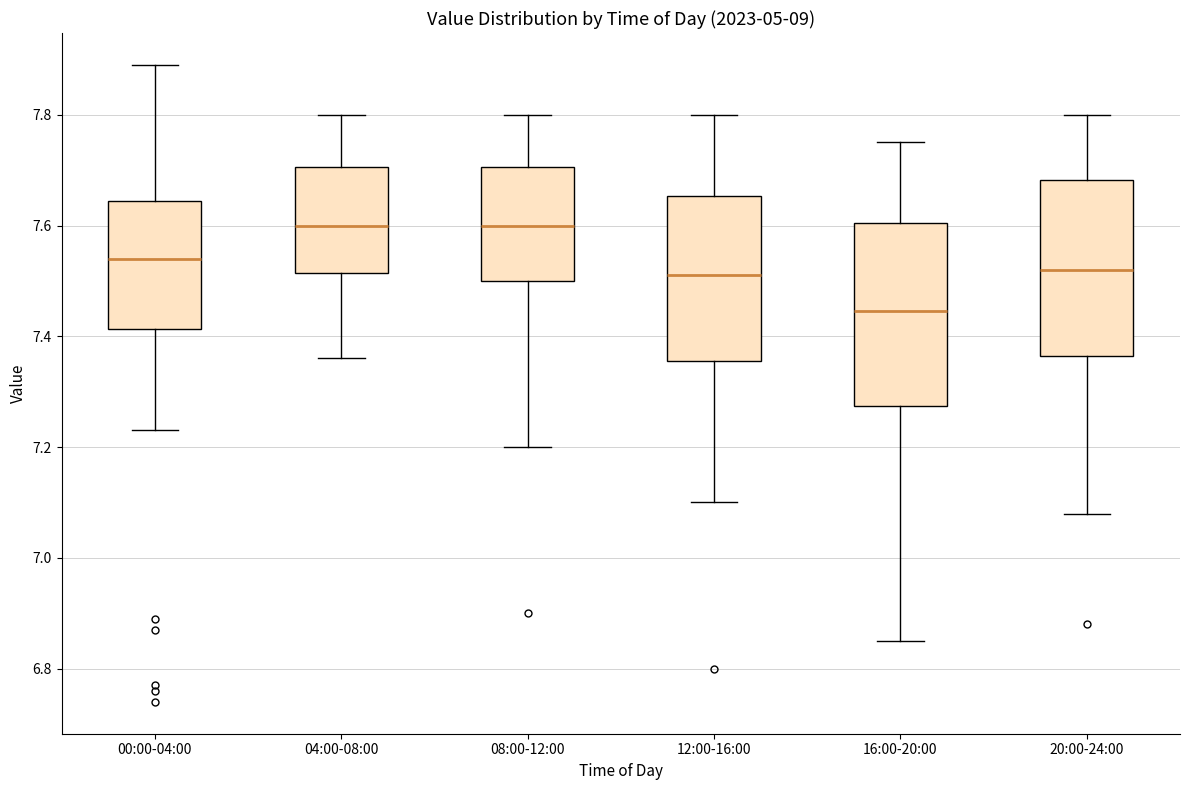

Reading left to right, read every box against the y-axis: the position of its median line, the range the box covers, and the ends of its whiskers. The values are not printed on the chart, so give them approximately, as read against the axis.

00:00-04:00: median 7.54, box 7.42 to 7.64, whiskers 7.24 to 7.90
04:00-08:00: median 7.60, box 7.52 to 7.70, whiskers 7.36 to 7.80
08:00-12:00: median 7.60, box 7.50 to 7.70, whiskers 7.20 to 7.80
12:00-16:00: median 7.52, box 7.36 to 7.66, whiskers 7.10 to 7.80
16:00-20:00: median 7.44, box 7.28 to 7.60, whiskers 6.86 to 7.76
20:00-24:00: median 7.52, box 7.36 to 7.68, whiskers 7.08 to 7.80